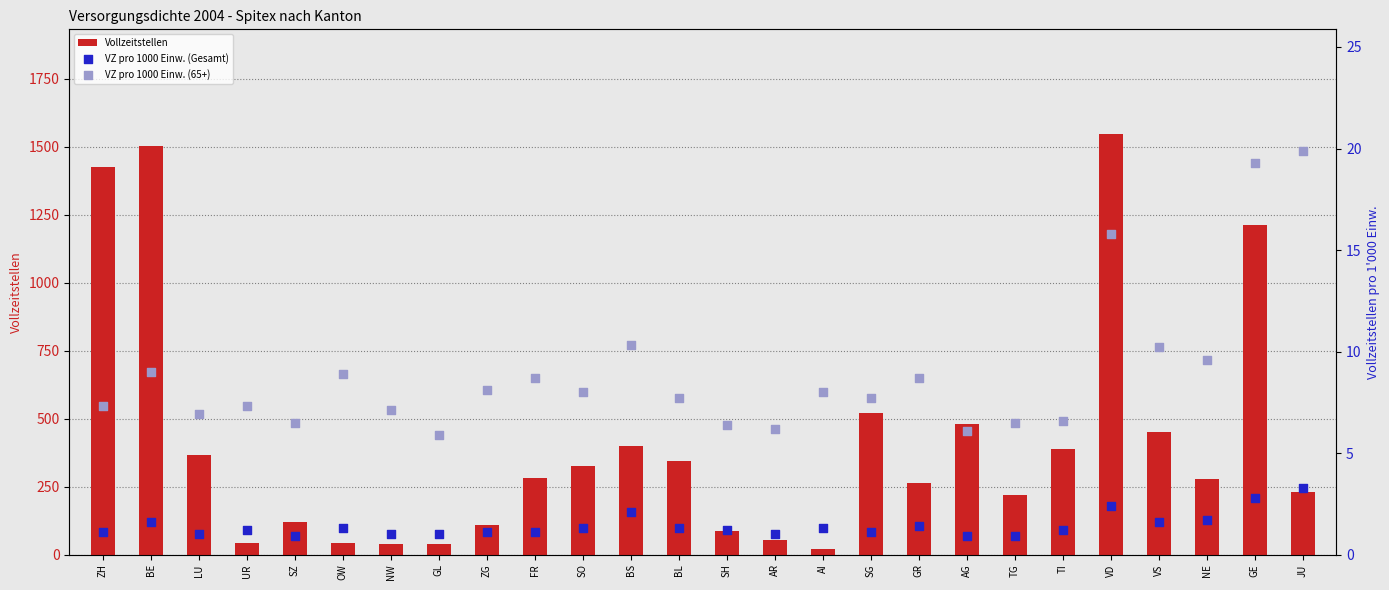

What are all the series names shown in the legend?

Vollzeitstellen, VZ pro 1000 Einw. (Gesamt), VZ pro 1000 Einw. (65+)